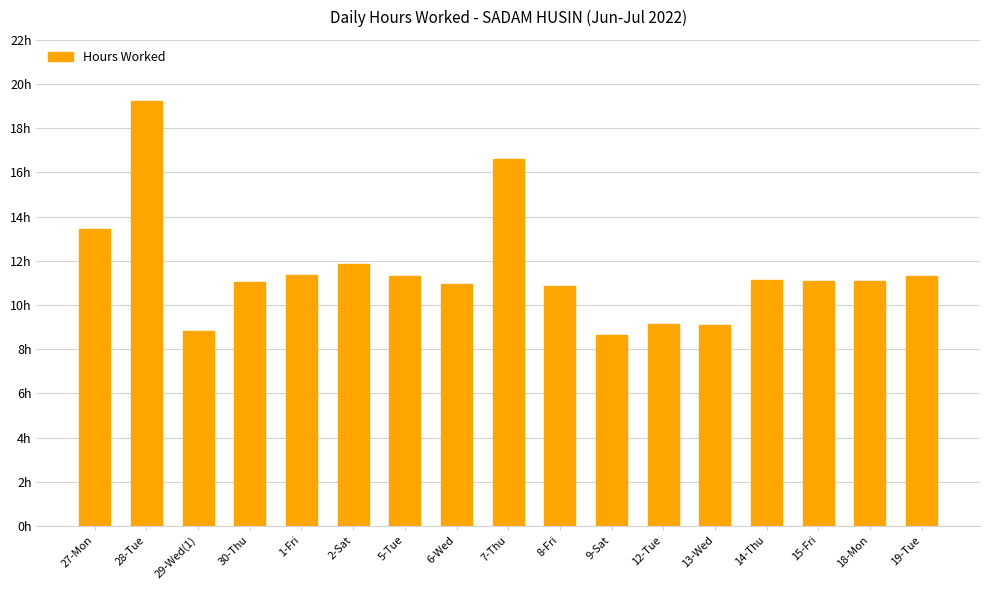

Are the bars horizontal?

No